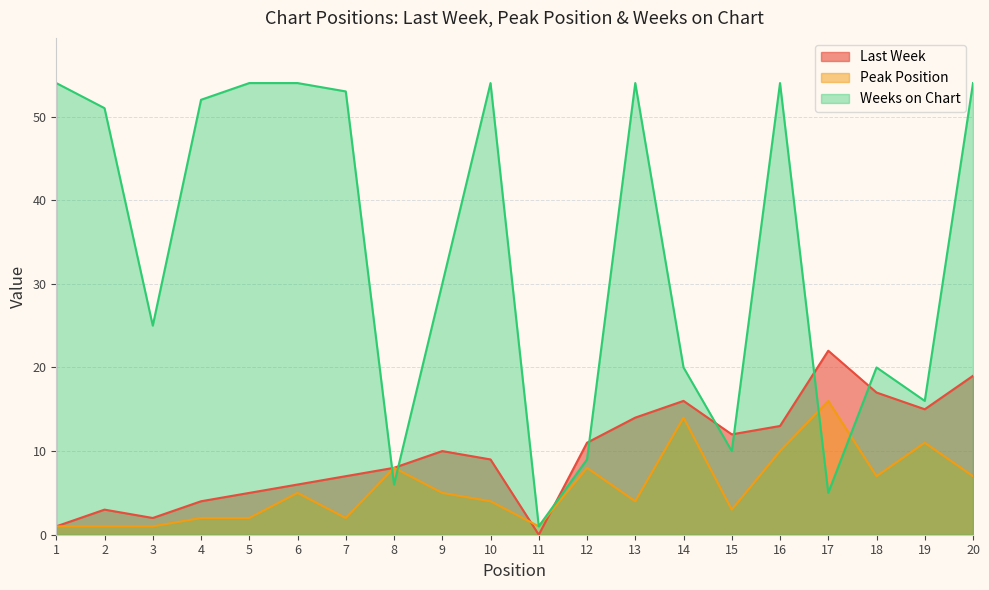

Where is the first local maximum for Peak Position?

6